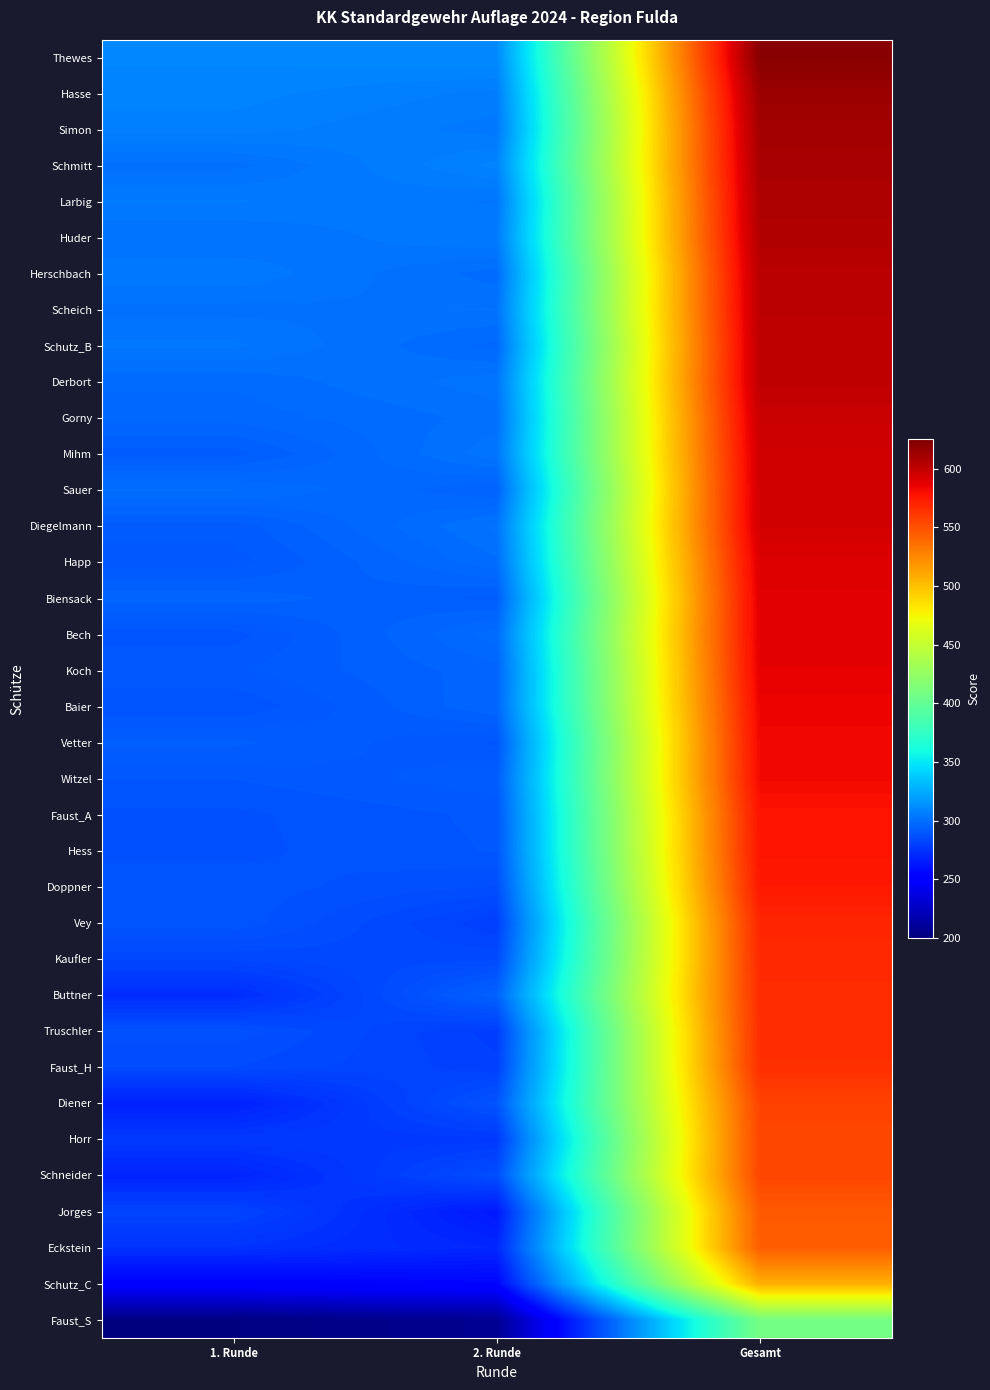

What is the spread (max minus min) of values at 2. Runde?

103.6